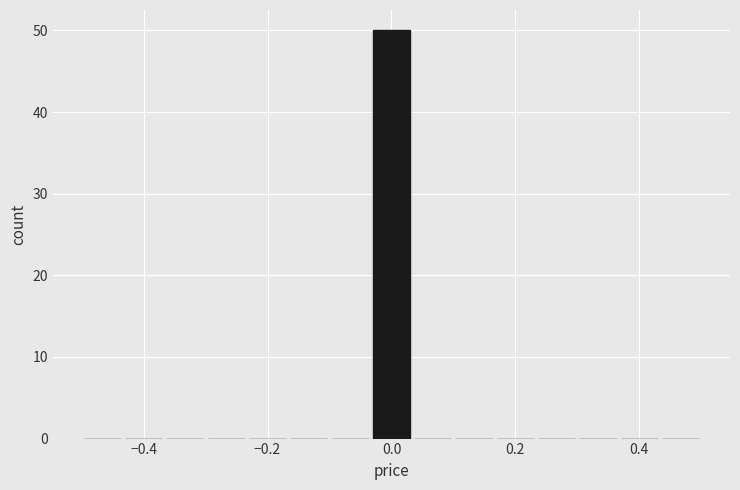

Around what value on the x-axis is the tallest bar? Give the approximate position of its centre, as read against the axis.

0.00